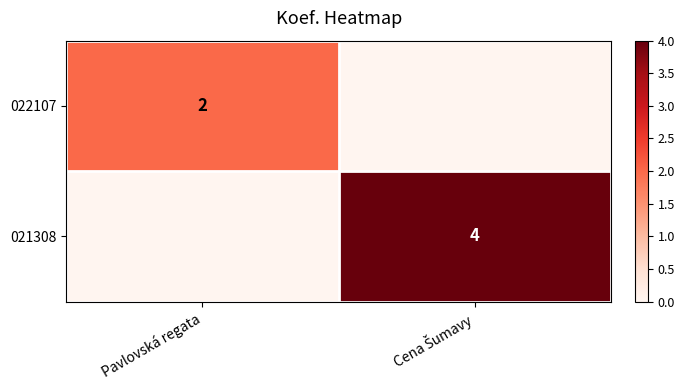

The 022107 series shows 1 at Pavlovská regata. True or false?

False